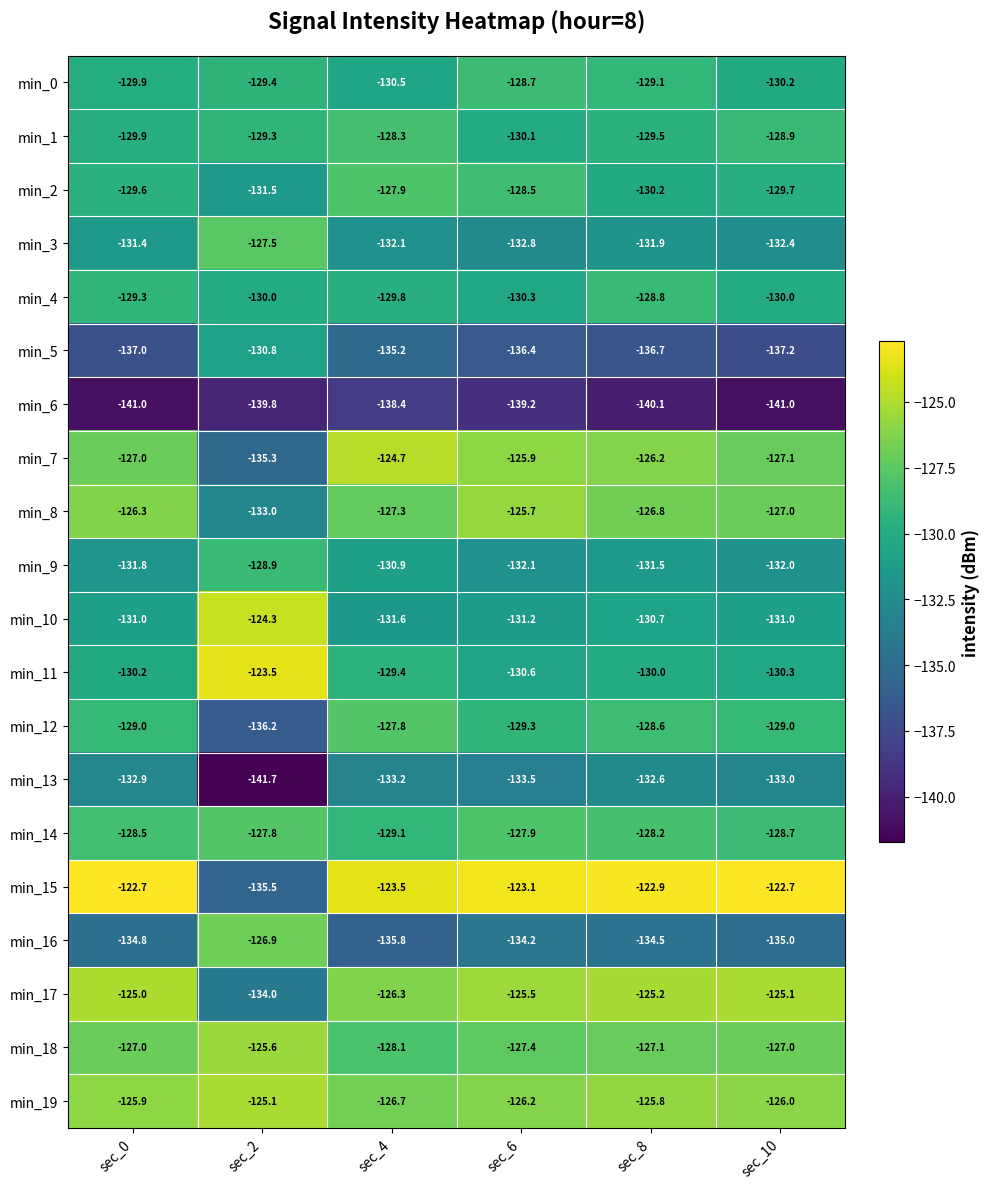

What is the average value of the min_0 series?

-129.6